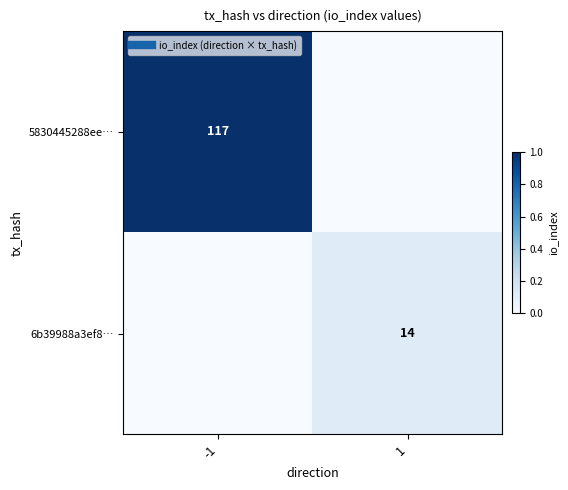

List the series in order of their peak value, lowest first.

6b39988a3ef8…, 5830445288ee…